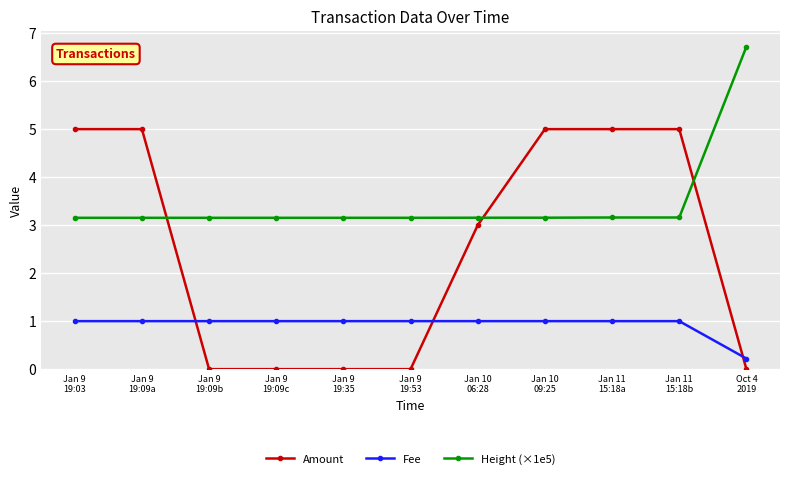

What is the value of the Amount point at the 2nd from the left?

5.0